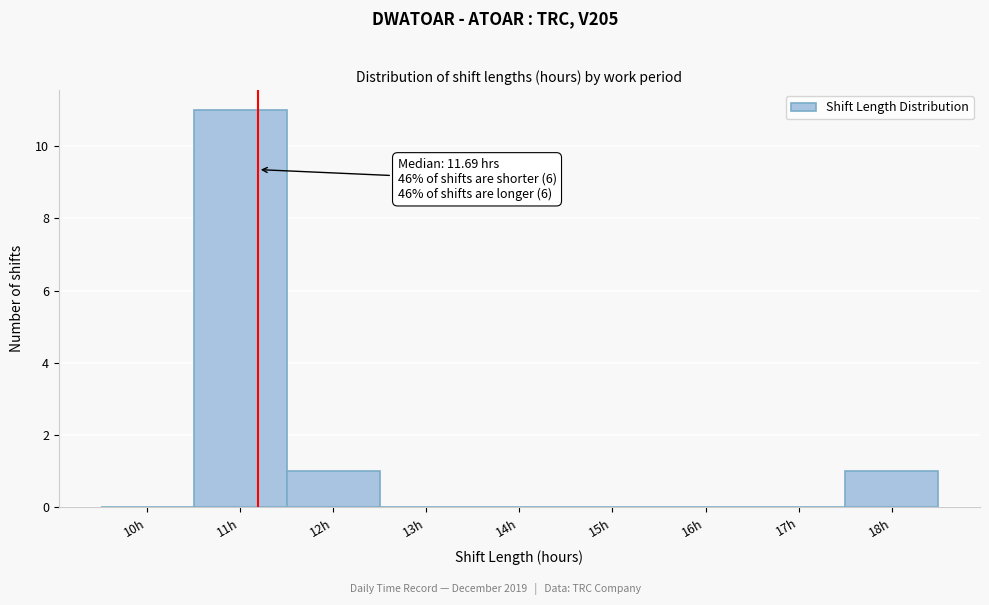

Reading left to right, what are all the values shown in this chart?

10h=0	11h=11	12h=1	13h=0	14h=0	15h=0	16h=0	17h=0	18h=1